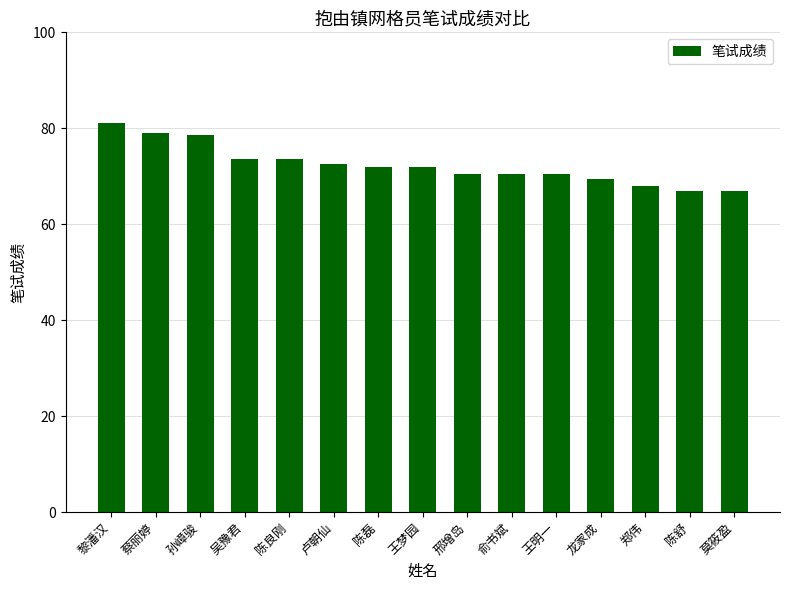

How many values are below 72?

7